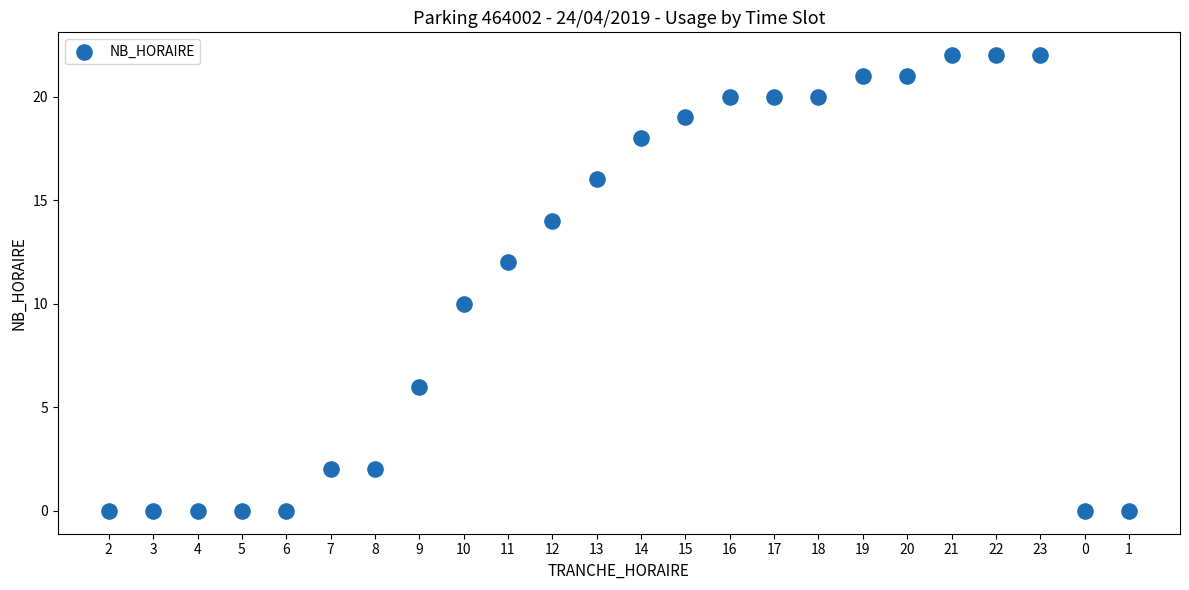

What is the range of Y values (max minus min)?

22